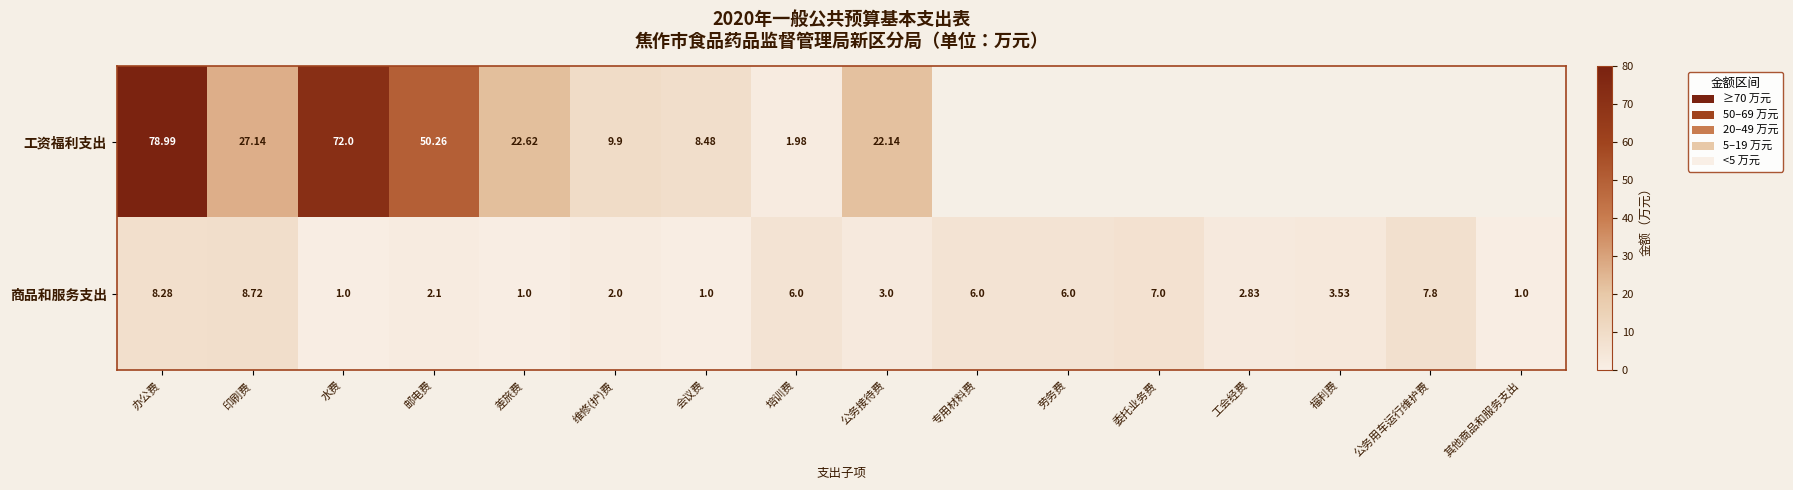

Where does the 商品和服务支出 series first go above 3?

办公费